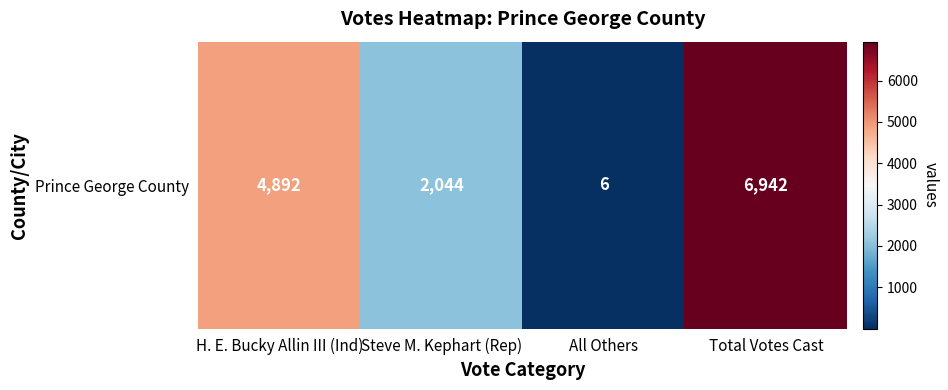

What is the difference between the maximum and minimum values?

6936